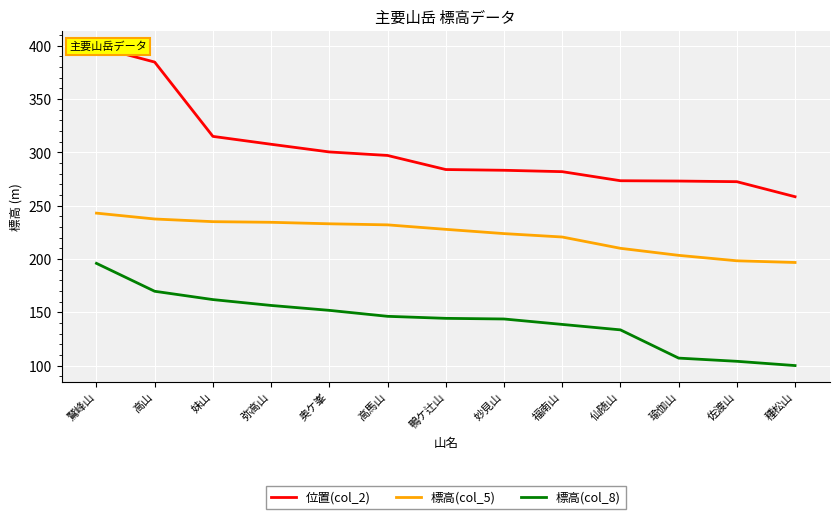

Read the 位置(col_2) value at 福南山.

281.9